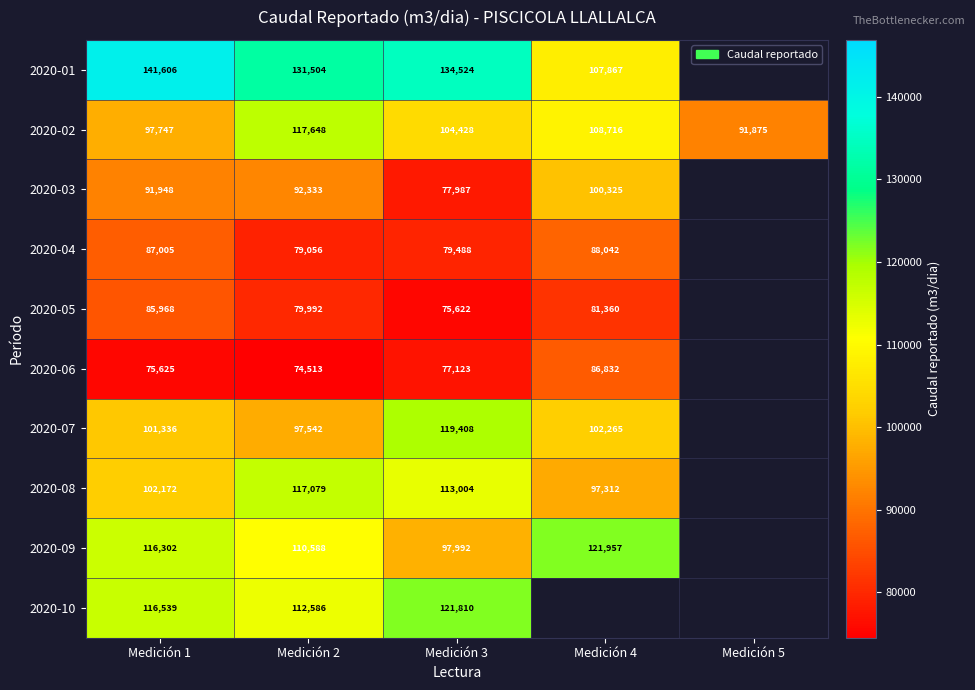

True or false: 2020-01 has a value of 29200 at Medición 4.

False